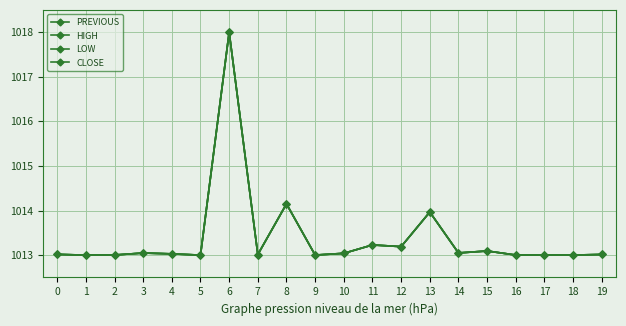

True or false: HIGH and PREVIOUS cross at least once.

False